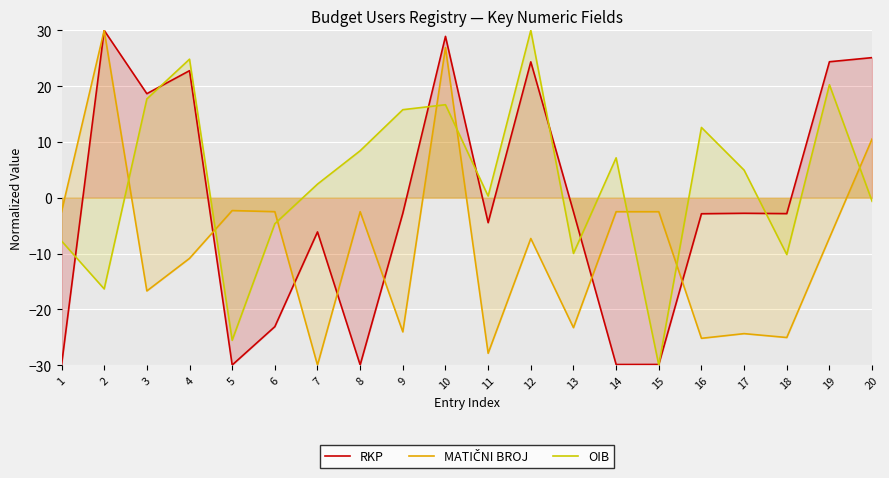

What is the spread (max minus min) of values at 5?

27.7